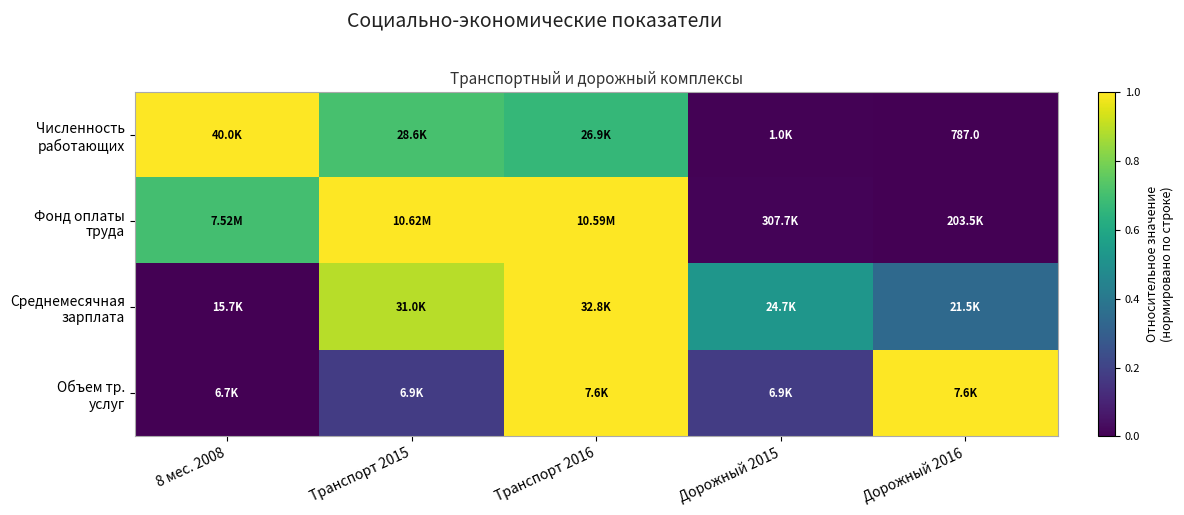

Which has a higher value, Транспорт 2016 or Дорожный 2016?

Транспорт 2016